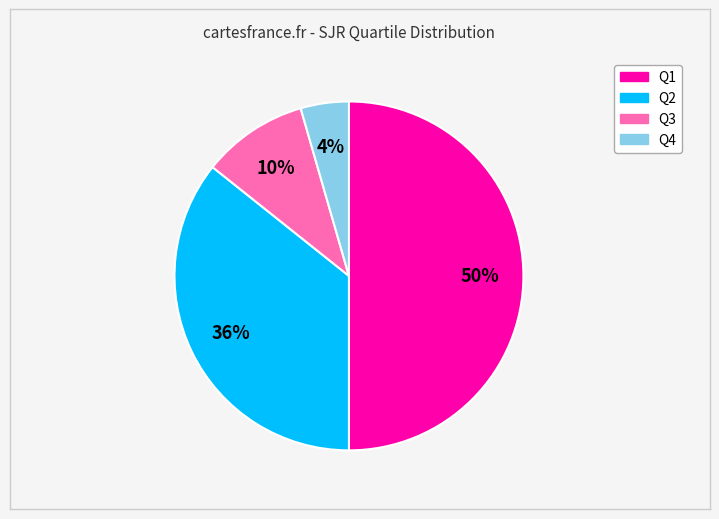

Between Q4 and Q2, which is larger?

Q2